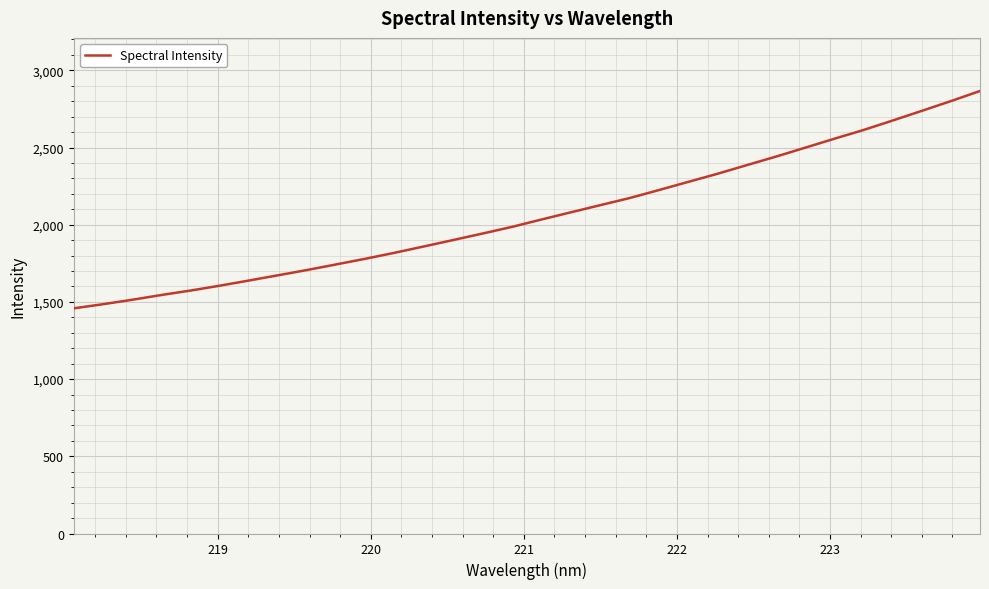

What is the minimum value shown in the chart?

1458.5